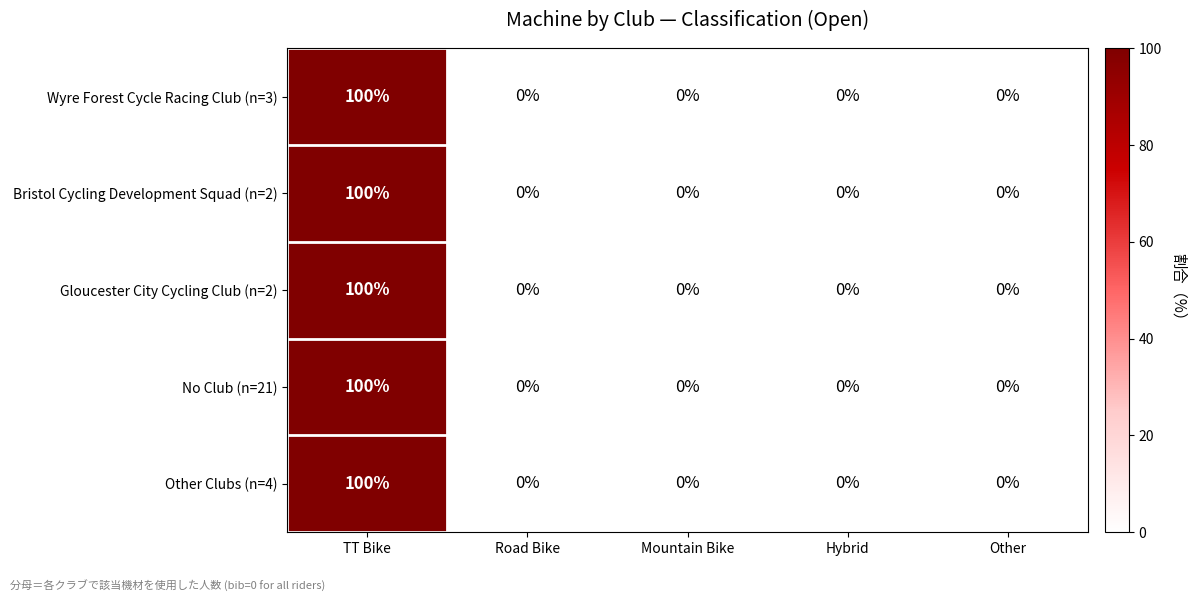

Is it true that Wyre Forest Cycle Racing Club (n=3) equals 0 at Hybrid?

True